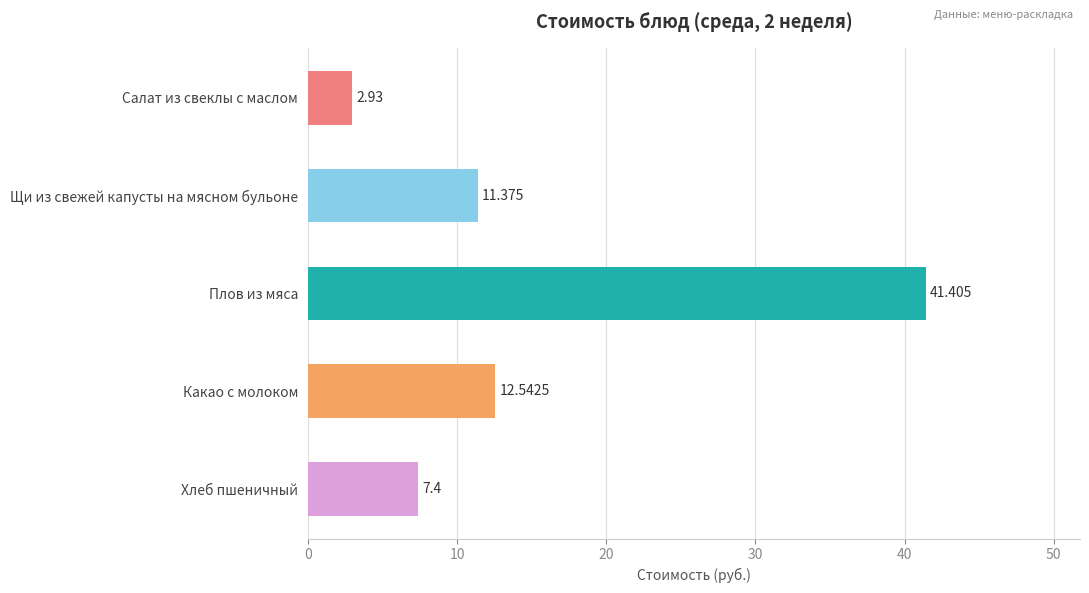

Rank the categories by value from highest to lowest.

Плов из мяса, Какао с молоком, Щи из свежей капусты на мясном бульоне, Хлеб пшеничный, Салат из свеклы с маслом